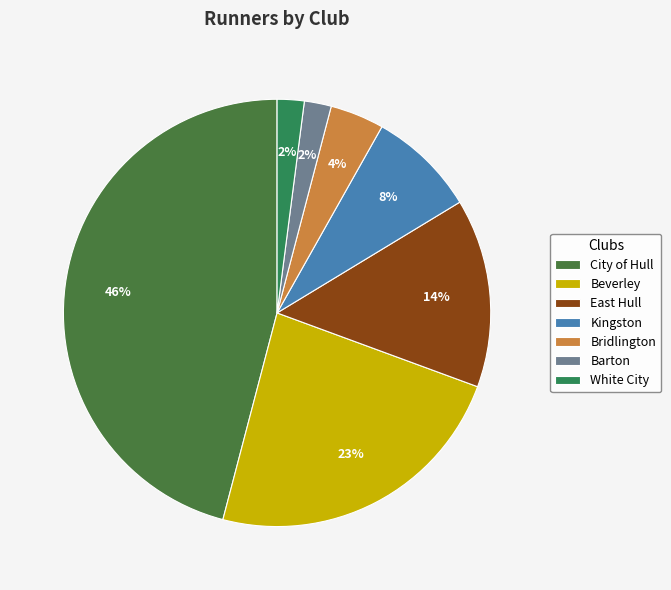

To the nearest percent, what is the difference between the Kingston and East Hull slice percentages?

6%